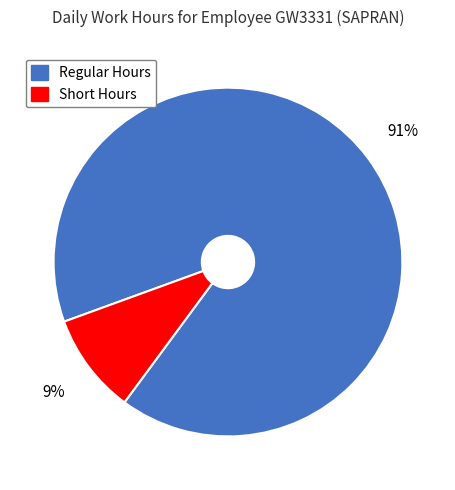

Is there a majority slice in this chart?

Yes